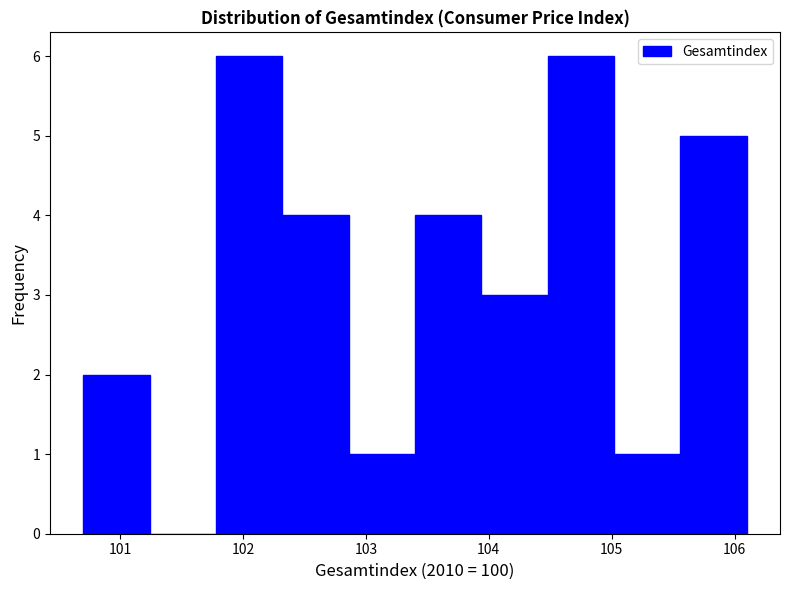

Reading left to right, transcribe this chart: for each bar, give the range it covers on the x-axis and its height. Neither the bar edges nor the heights are printed on the chart, so give them approximately, as read against the axes.

100.70 to 101.24: 2
101.24 to 101.78: 0
101.78 to 102.32: 6
102.32 to 102.86: 4
102.86 to 103.40: 1
103.40 to 103.94: 4
103.94 to 104.48: 3
104.48 to 105.02: 6
105.02 to 105.56: 1
105.56 to 106.10: 5